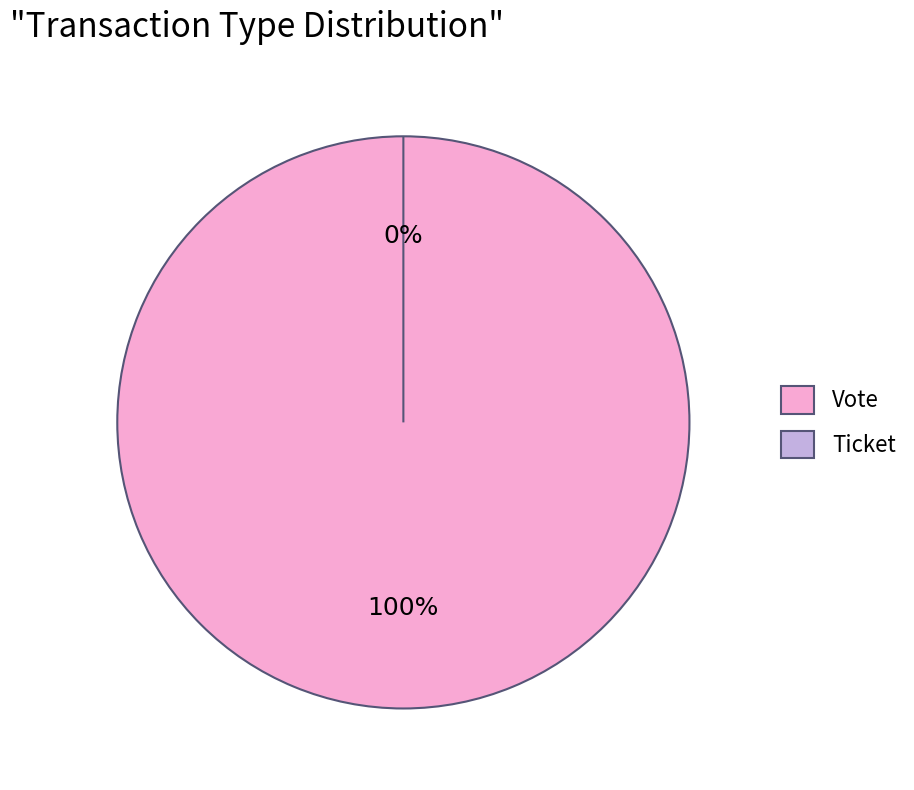

Is Vote the majority of the pie?

Yes